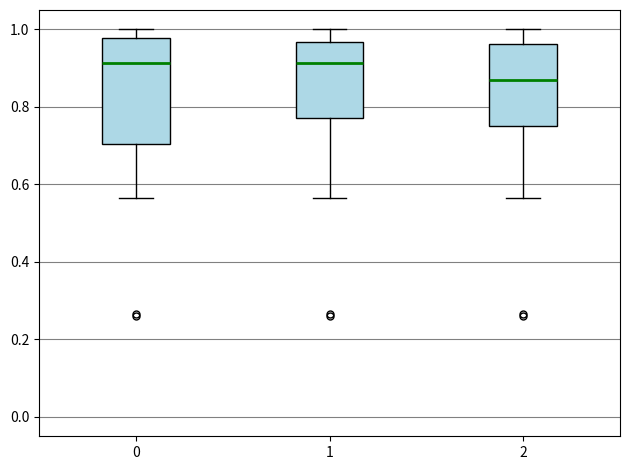

Which box is the tallest, from its lower edge to its upper edge?

0